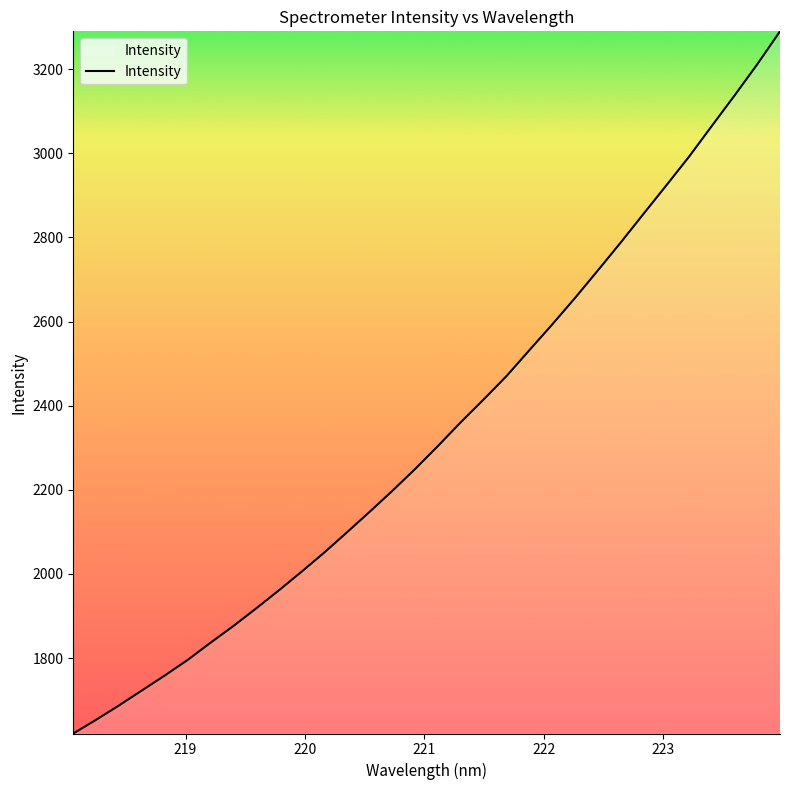

What is the maximum value shown in the chart?

3290.0